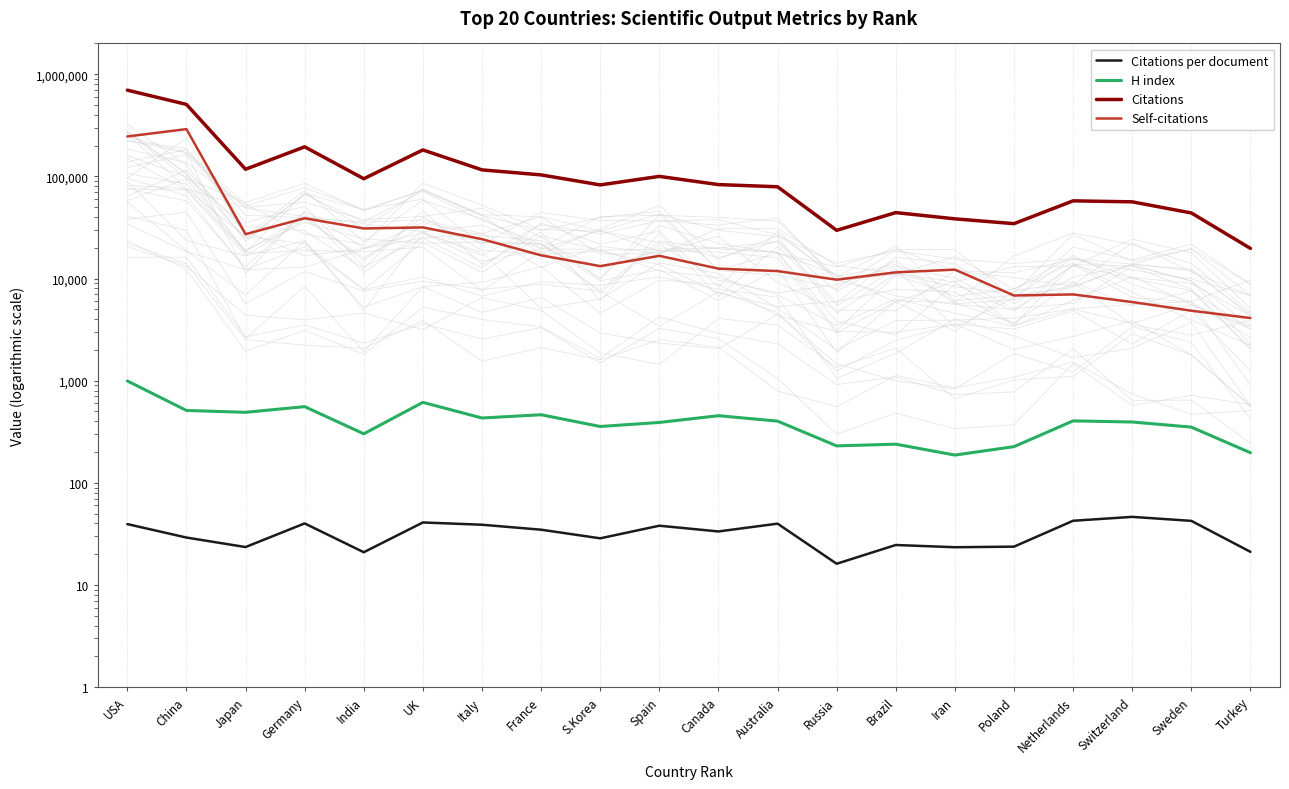

Is it true that Citations per document equals 23.7 at Poland?

True